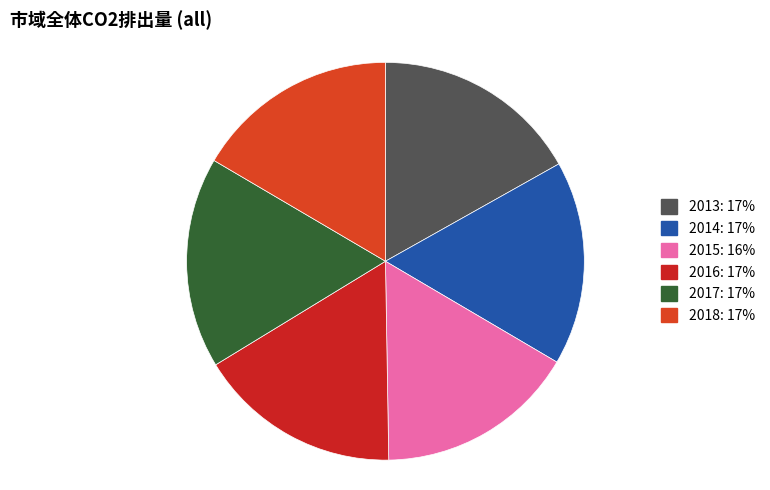

Does 2014 represent more than half of the total?

No